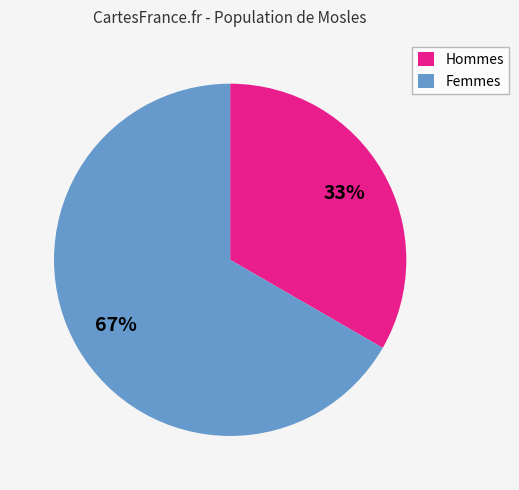

Combined, do Hommes and Femmes account for over 50%?

Yes